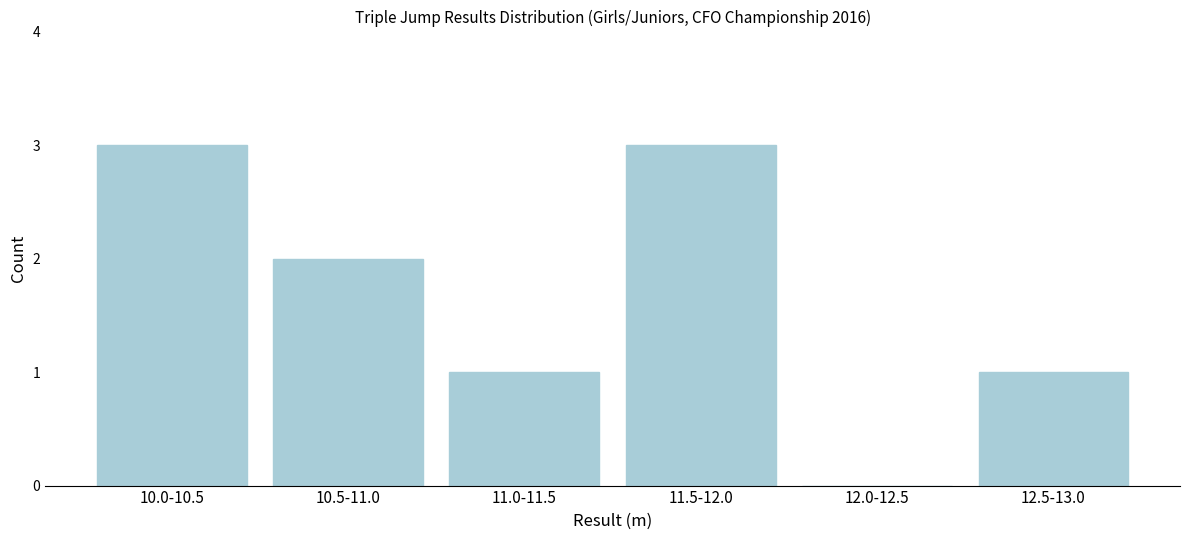

Reading left to right, list all the values displayed in this chart.

10.0-10.5=3	10.5-11.0=2	11.0-11.5=1	11.5-12.0=3	12.0-12.5=0	12.5-13.0=1